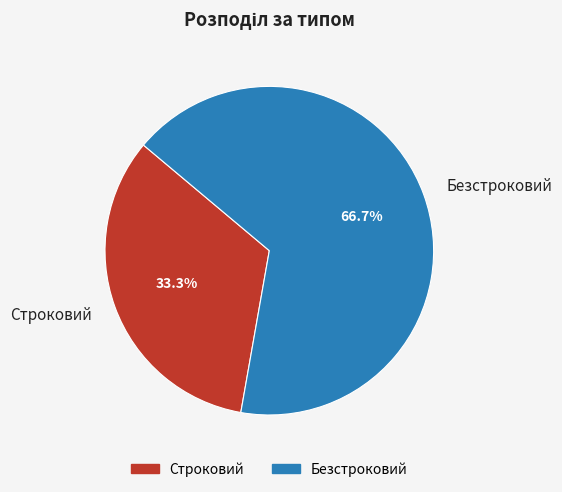

Is the sum of Строковий and Безстроковий greater than half?

Yes